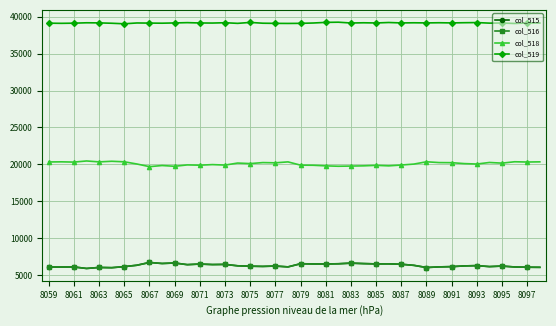

What are all the series names shown in the legend?

col_515, col_516, col_518, col_519